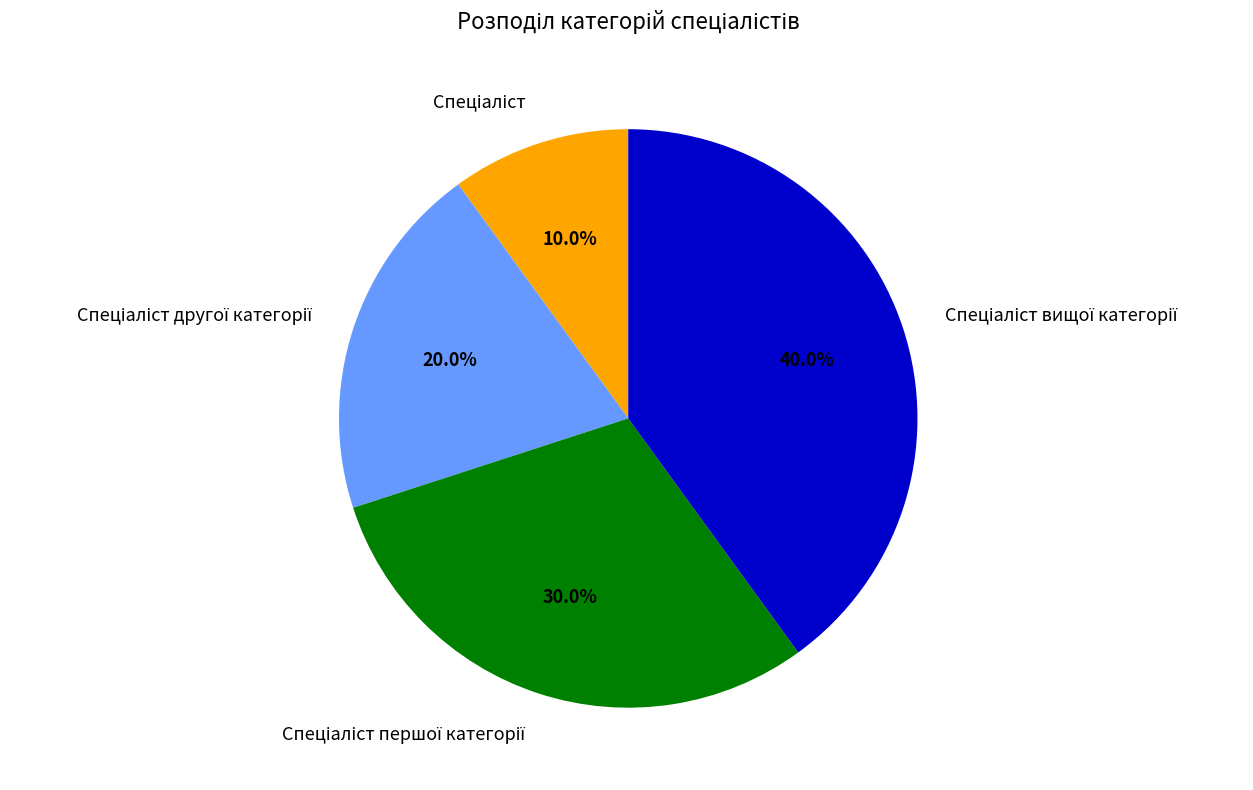

How many slices are in this pie chart?

4